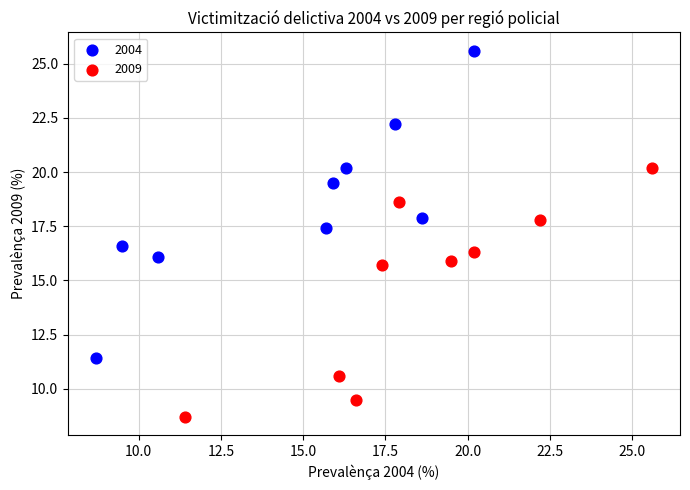

Which series reaches the maximum Y coordinate?

2004